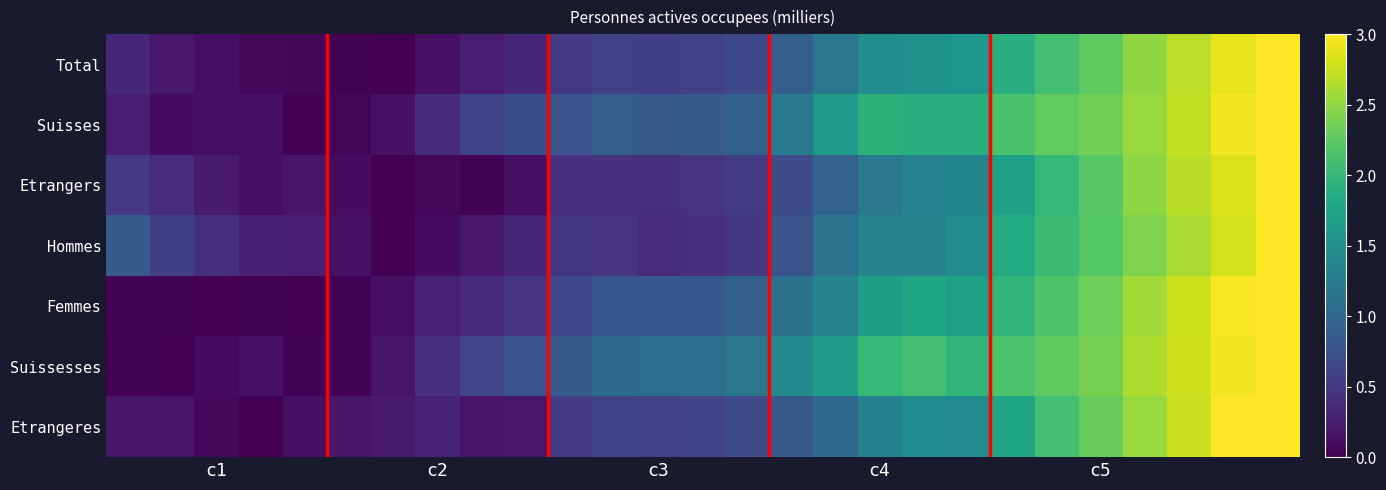

Which series has the largest total across all categories?

Suissesses